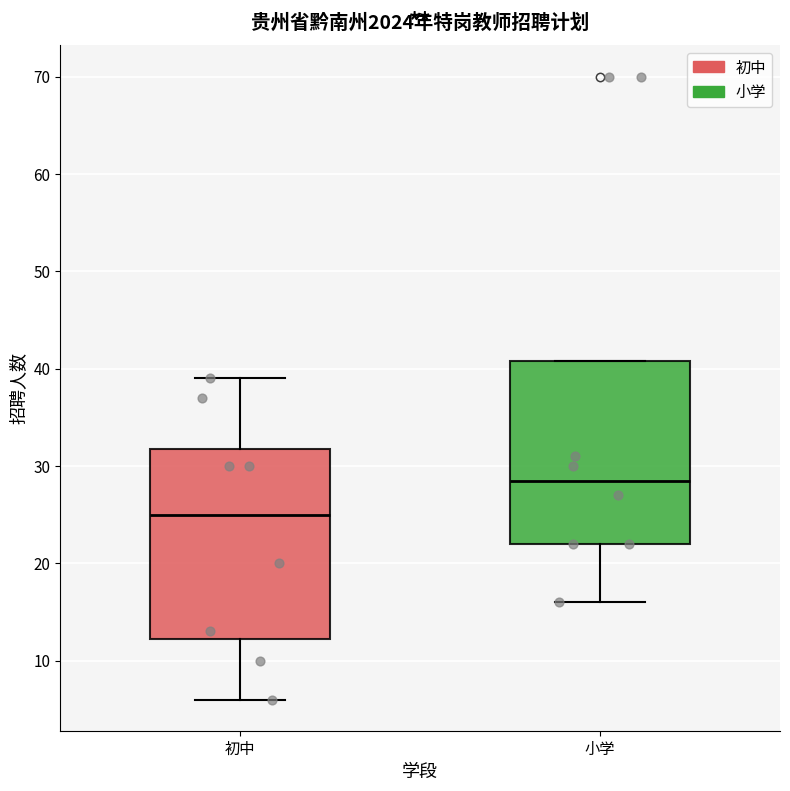

Where does the lower whisker of the box for 初中 end on the y-axis? The values are not printed on the chart, so give them approximately, as read against the axis.

6